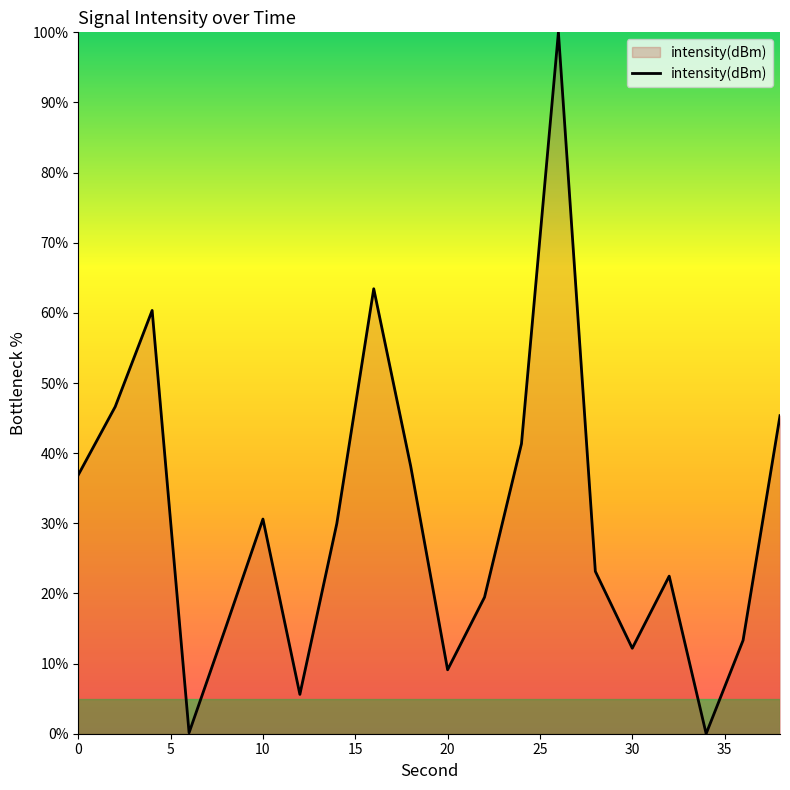

Does the chart have visible grid lines?

No